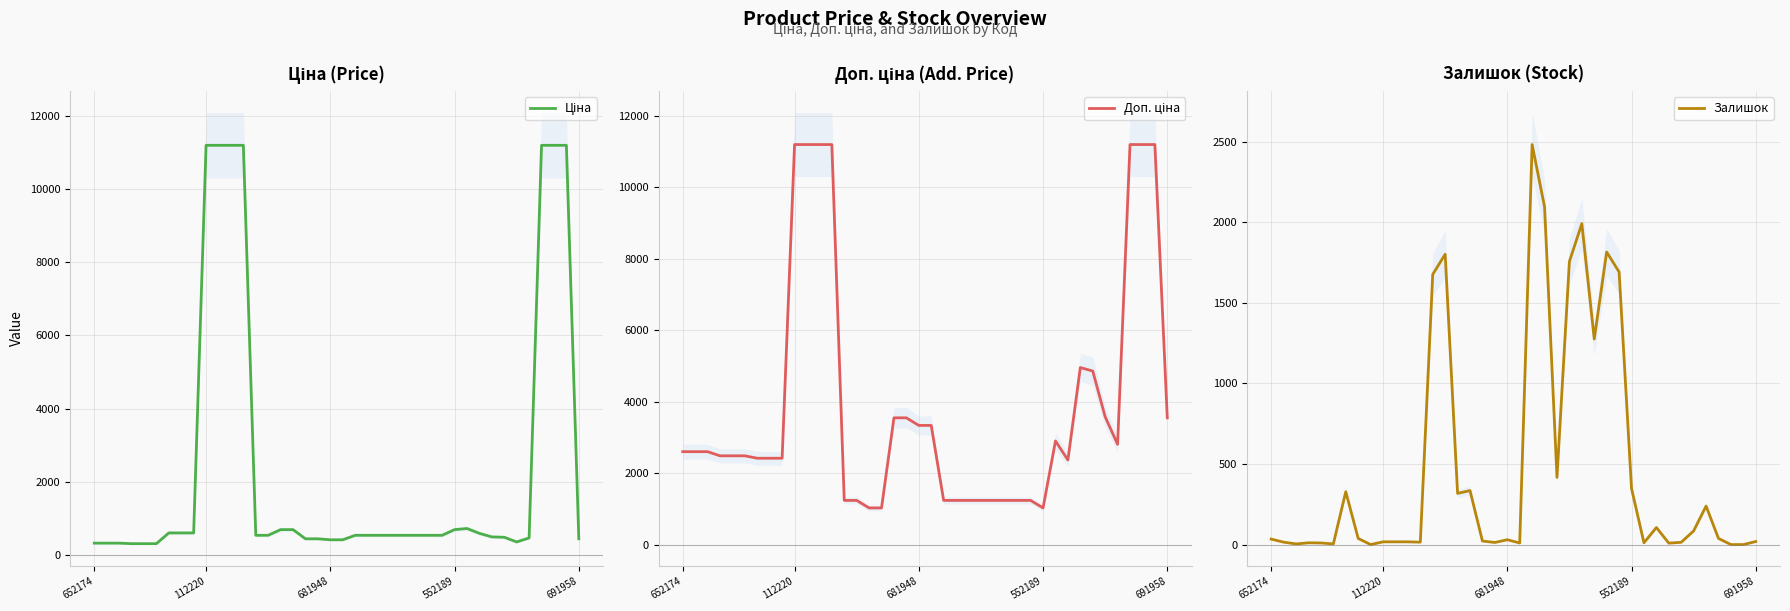

What is the sum of all Ціна values?

94788.3